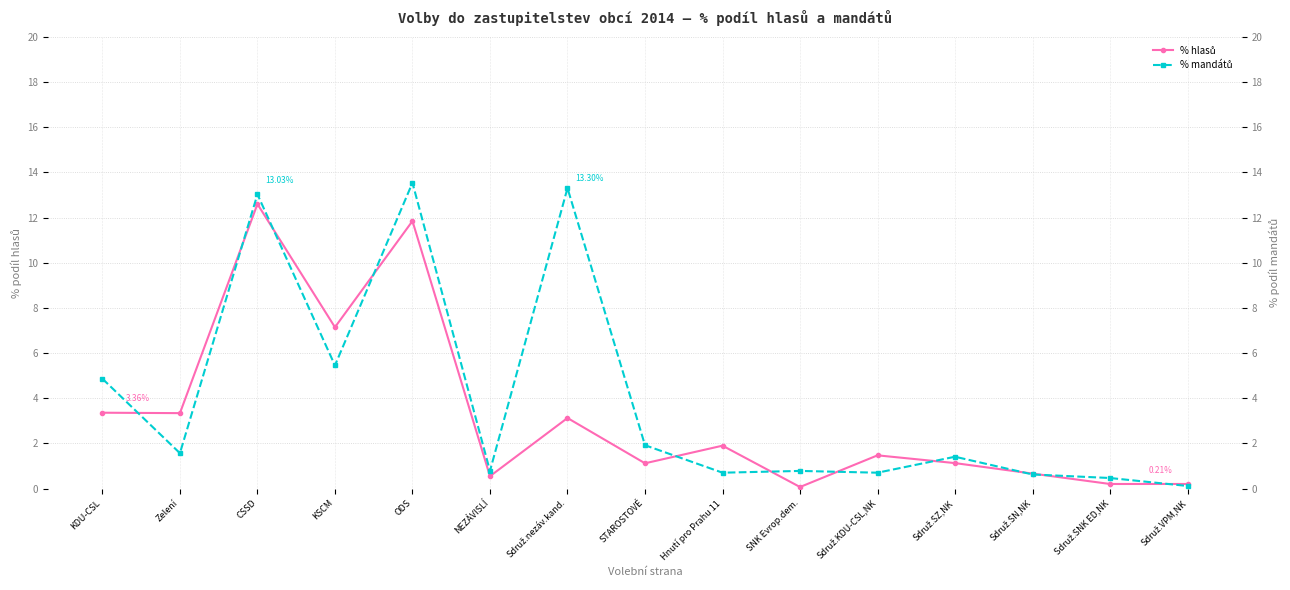

At which label is % mandátů closest to 6?

KSCM